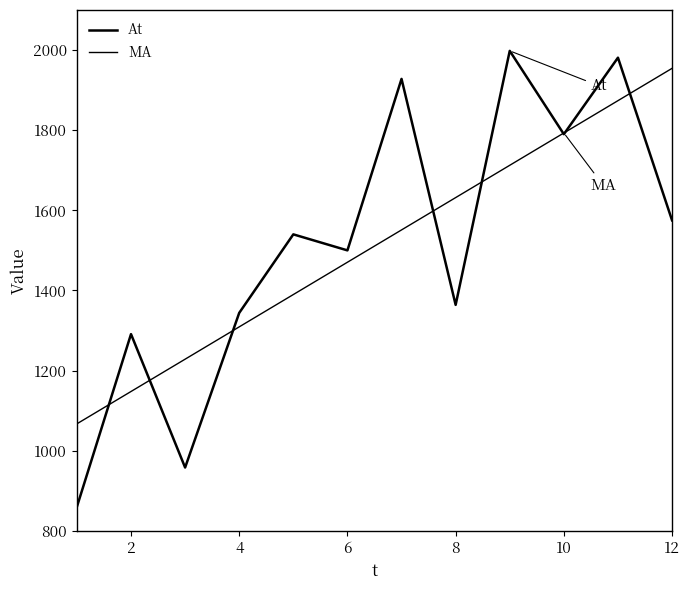

Does the chart display data point markers on the line(s)?

No